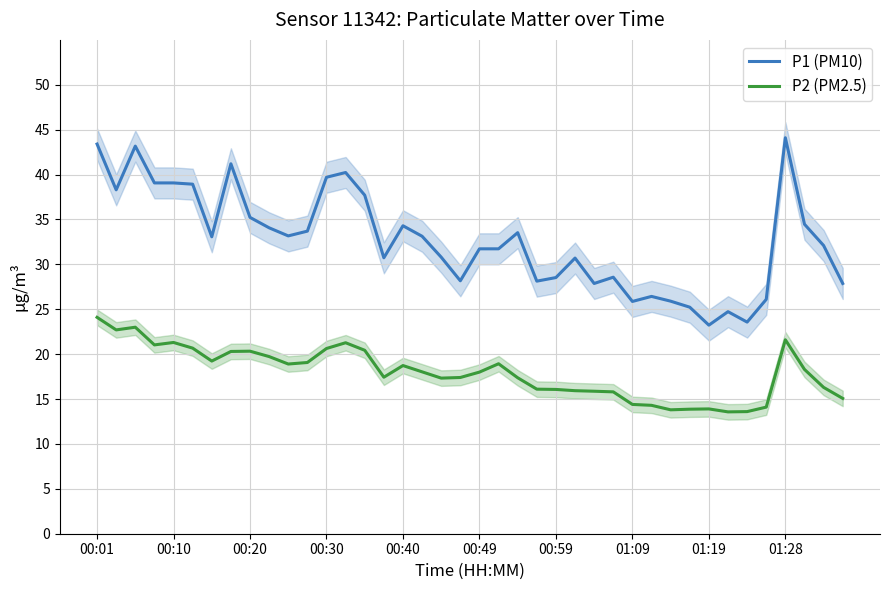

What is the maximum value for P2 (PM2.5)?

24.1